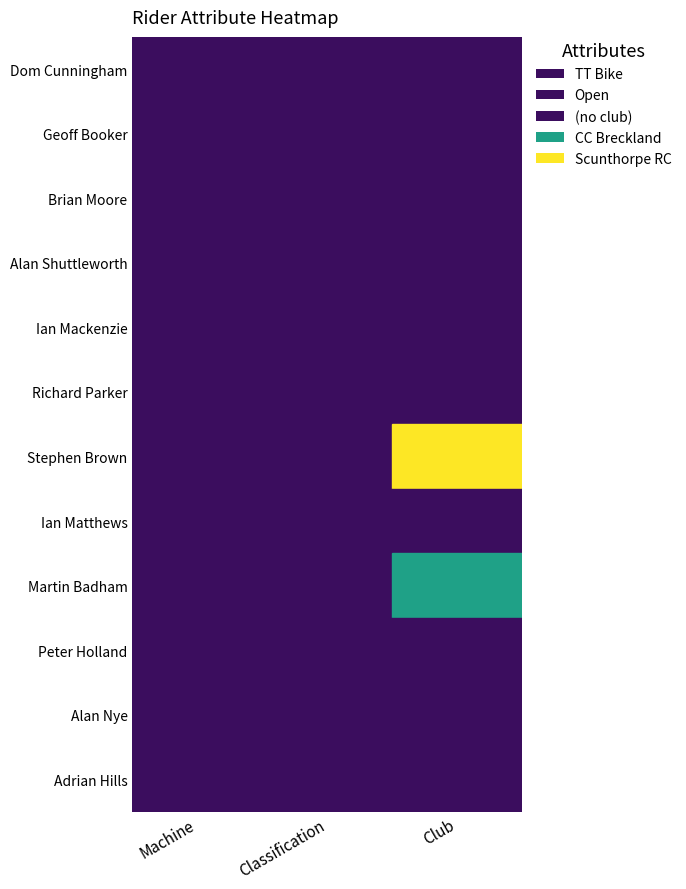

Rank the series by their maximum value, from lowest to highest.

Dom Cunningham, Geoff Booker, Brian Moore, Alan Shuttleworth, Ian Mackenzie, Richard Parker, Ian Matthews, Peter Holland, Alan Nye, Adrian Hills, Martin Badham, Stephen Brown